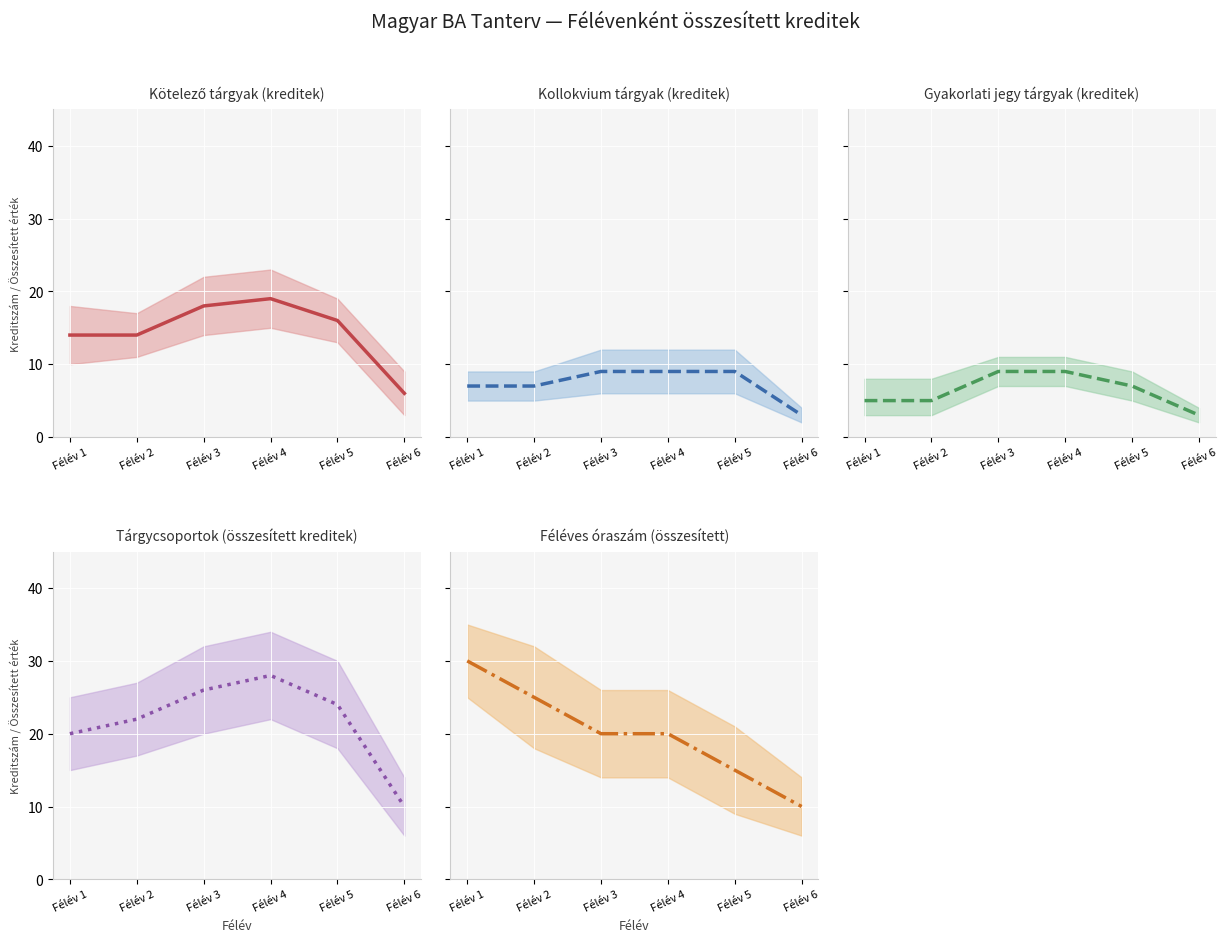

Rank the series by their maximum value, from highest to lowest.

Féléves óraszám (összesített), Tárgycsoportok (összesített kreditek), Kötelező tárgyak (kreditek), Kollokvium tárgyak (kreditek), Gyakorlati jegy tárgyak (kreditek)